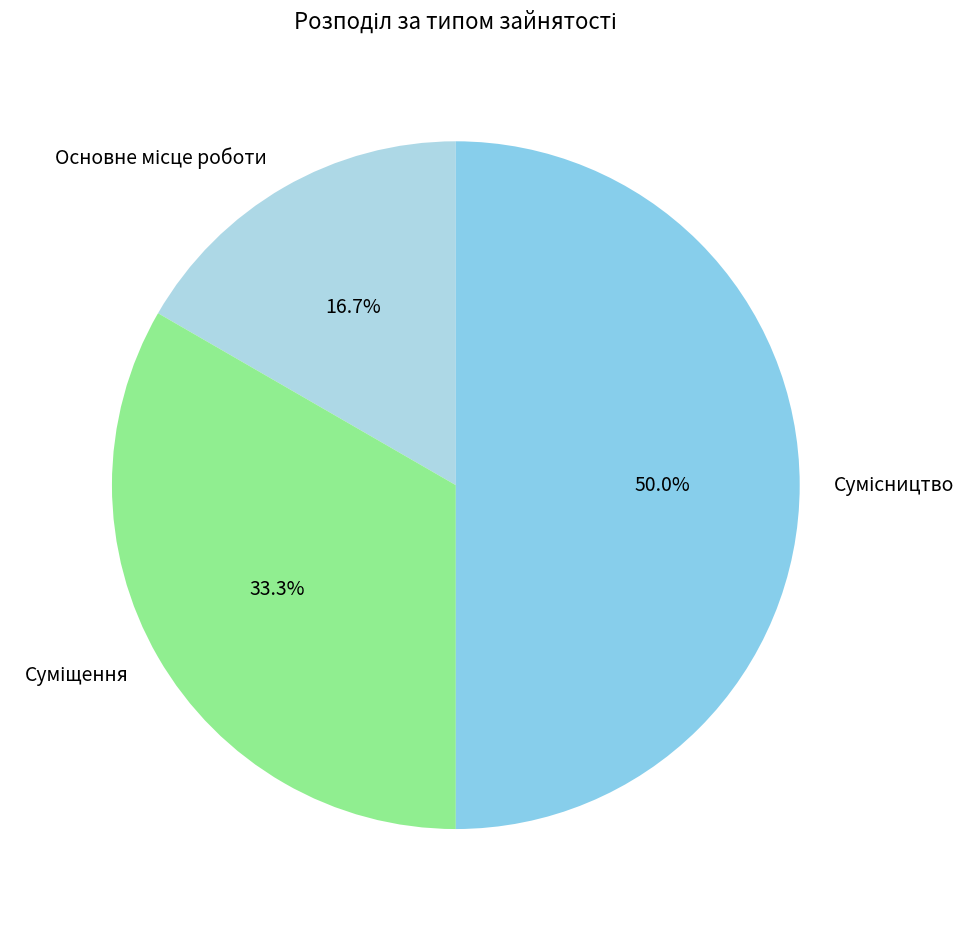

Do Основне місце роботи and Суміщення together represent more than half of the pie?

No